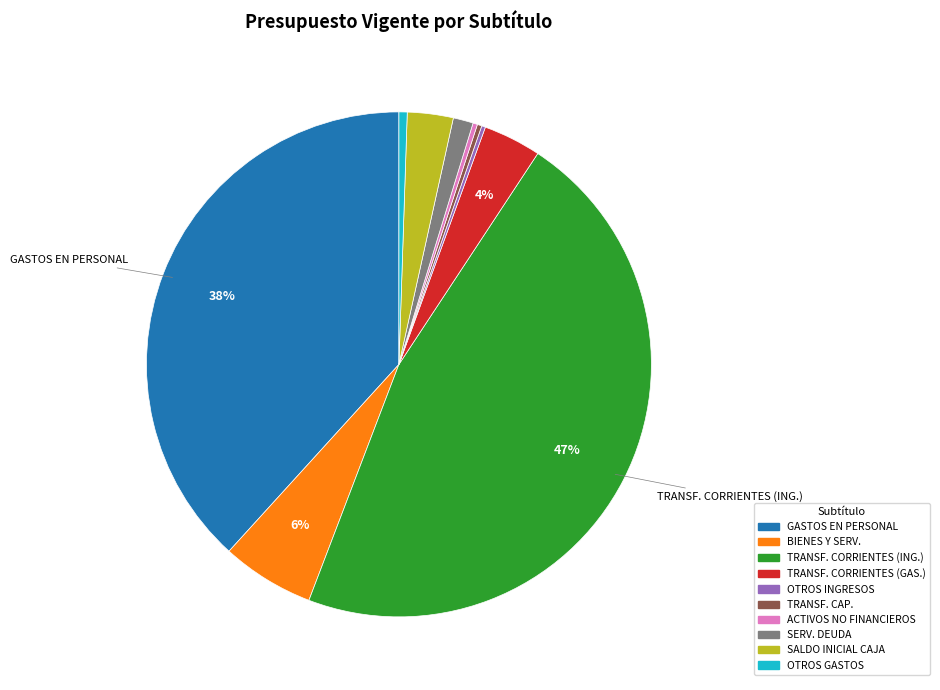

Between TRANSF. CORRIENTES (ING.) and TRANSF. CAP., which is larger?

TRANSF. CORRIENTES (ING.)